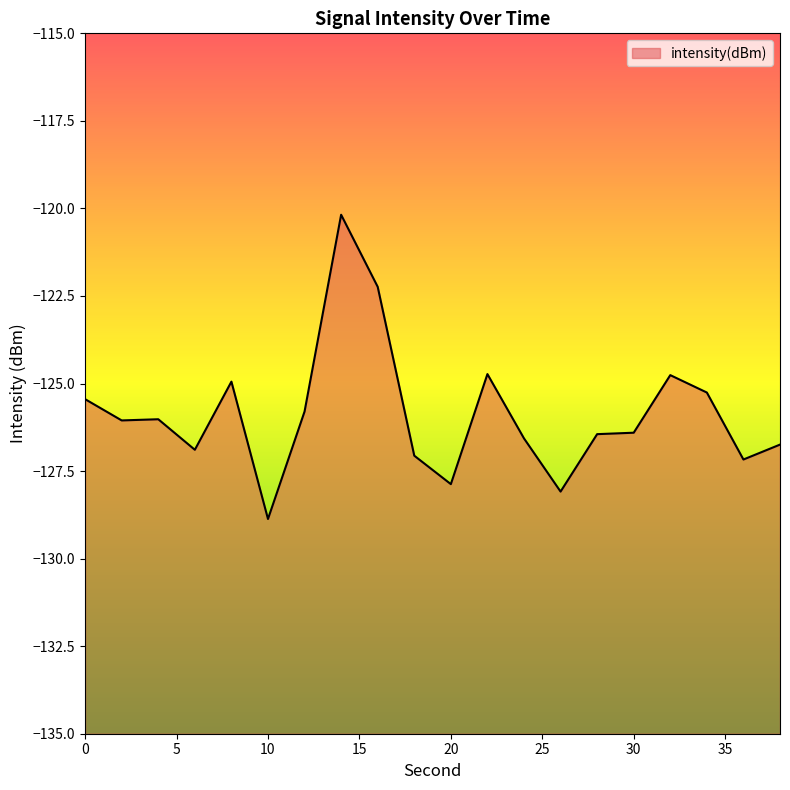

List the labels in order of value, smallest first.

10, 26, 20, 36, 18, 6, 38, 24, 28, 30, 2, 4, 12, 0, 34, 8, 32, 22, 16, 14